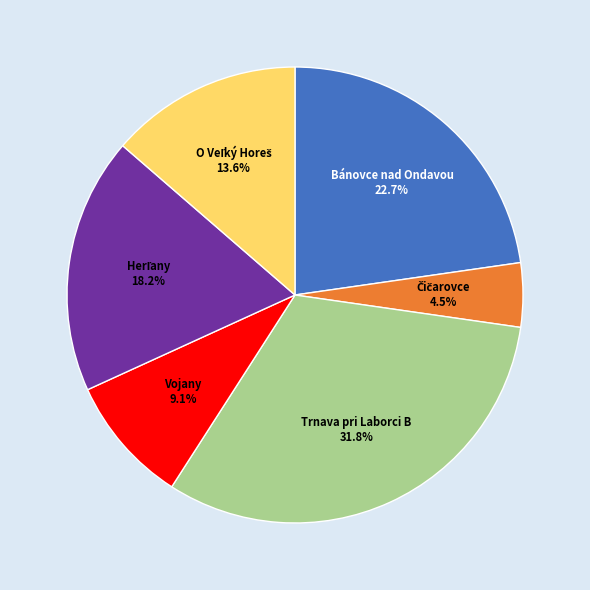

Does any single category account for the majority?

No